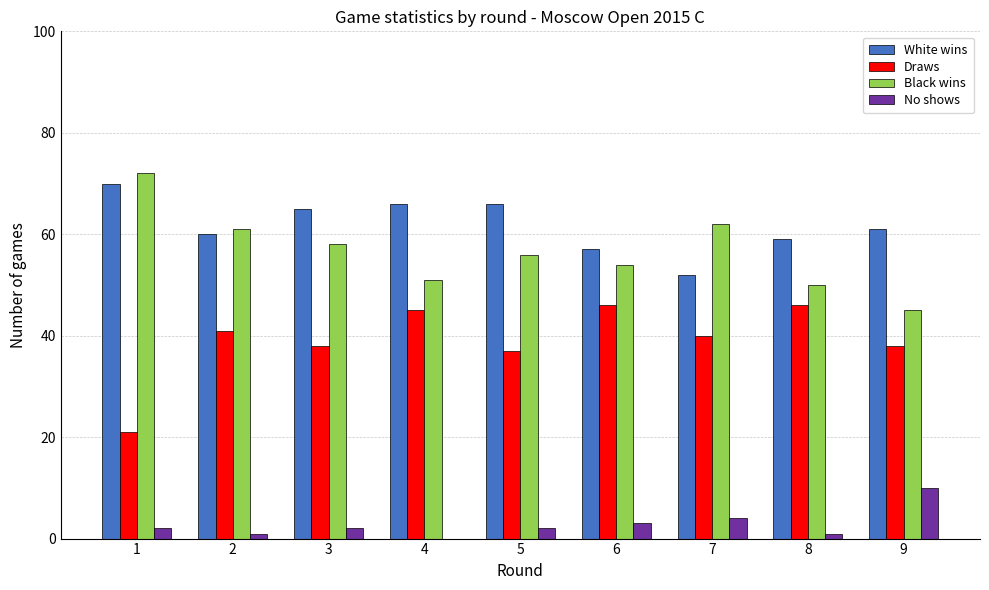

Reading left to right, extract all data points from this chart.

White wins: 70	60	65	66	66	57	52	59	61
Draws: 21	41	38	45	37	46	40	46	38
Black wins: 72	61	58	51	56	54	62	50	45
No shows: 2	1	2	0	2	3	4	1	10